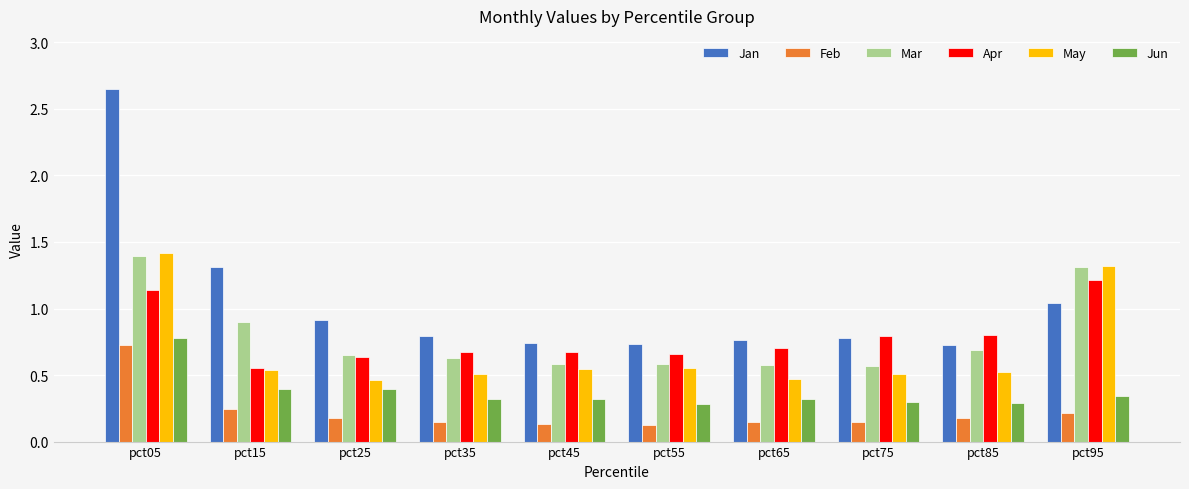

What is the sum of all Jun values?

3.7